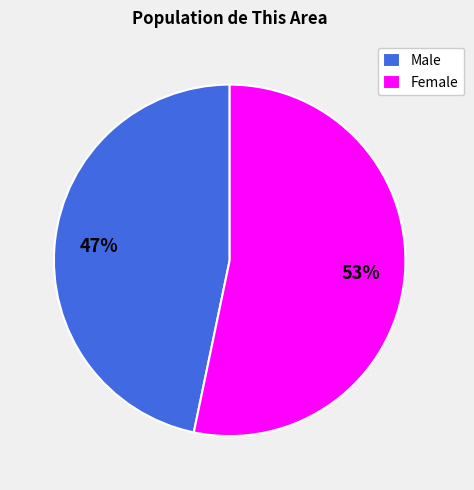

Which has a higher value, Male or Female?

Female